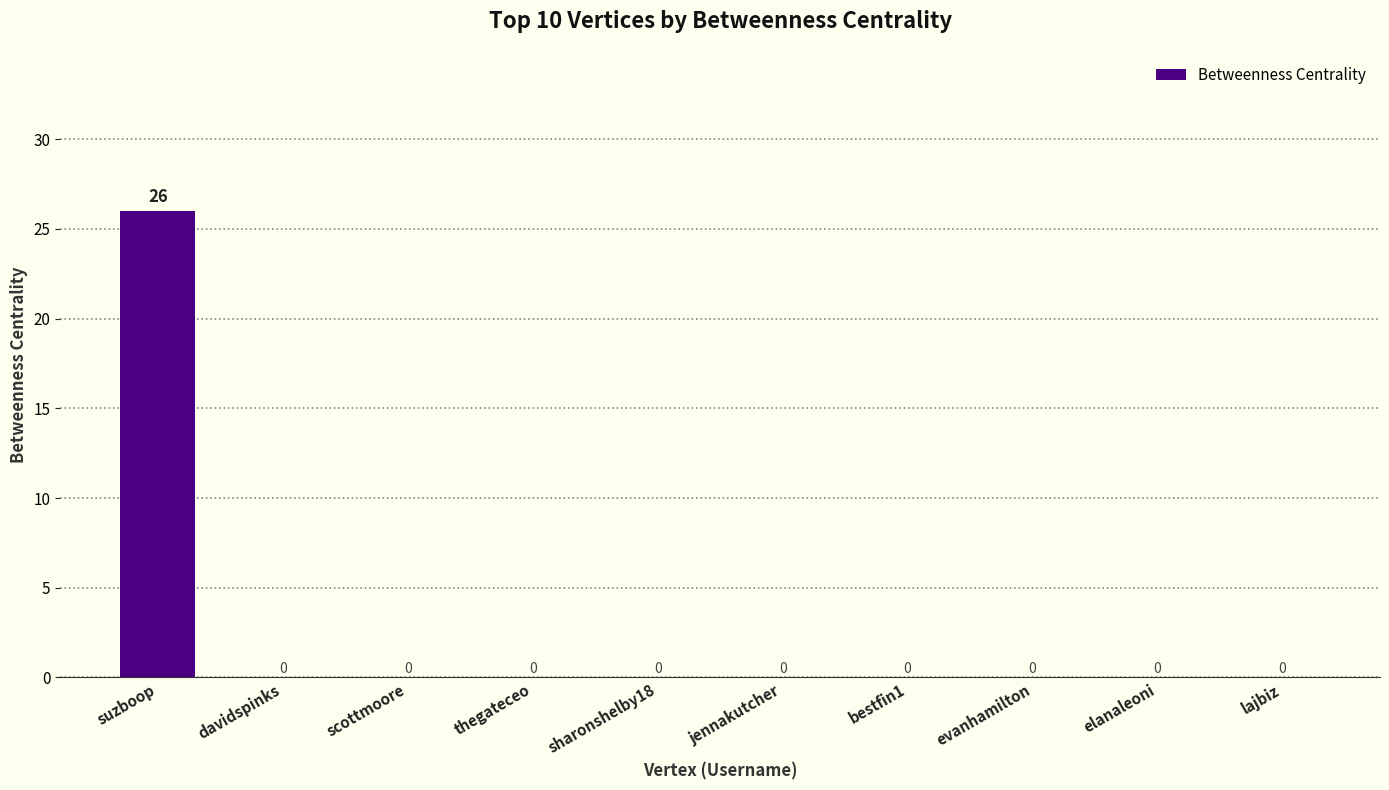

Reading left to right, list all the values displayed in this chart.

26	0	0	0	0	0	0	0	0	0